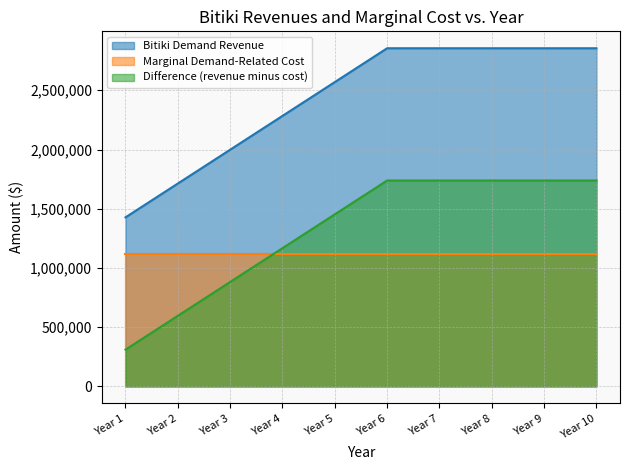

What are all the series names shown in the legend?

Bitiki Demand Revenue, Marginal Demand-Related Cost, Difference (revenue minus cost)